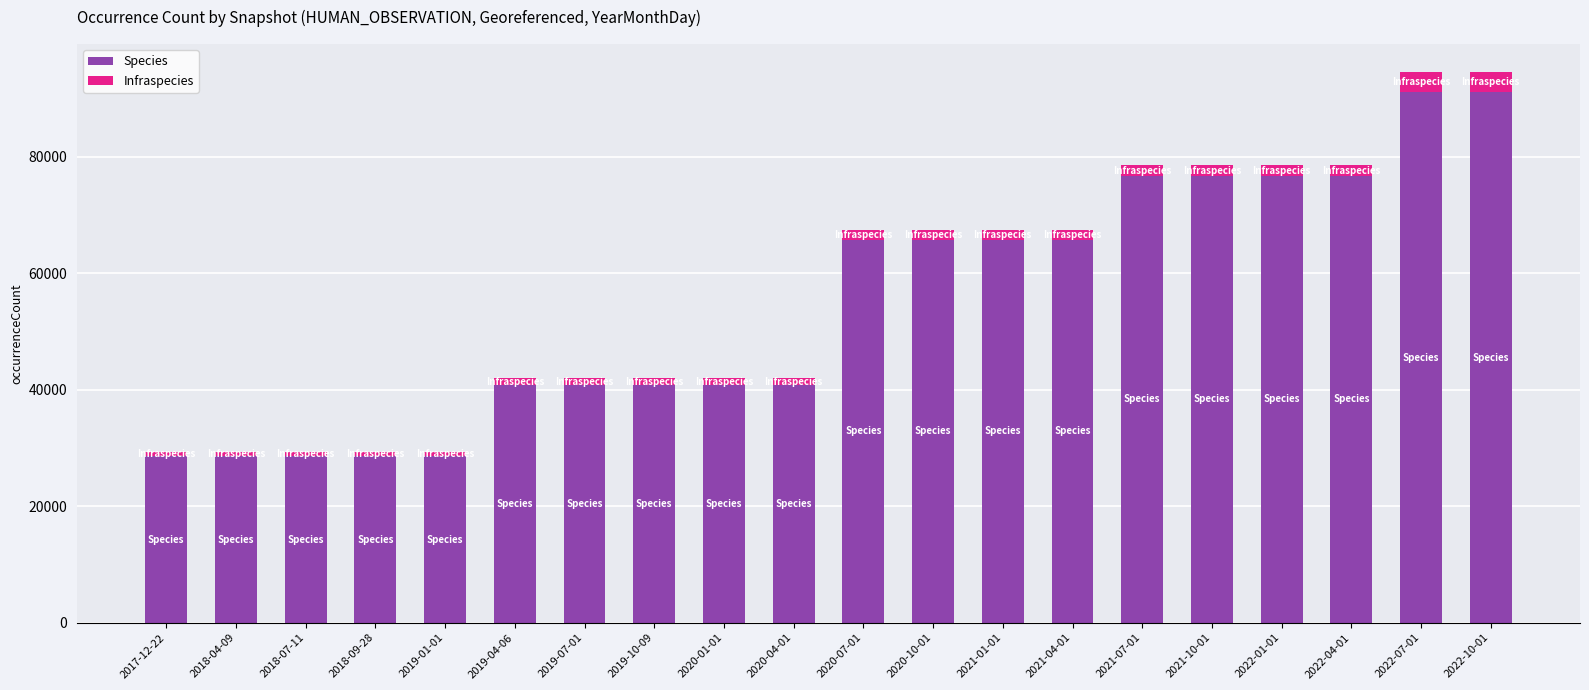

What is the sum of all Species values?

1099334